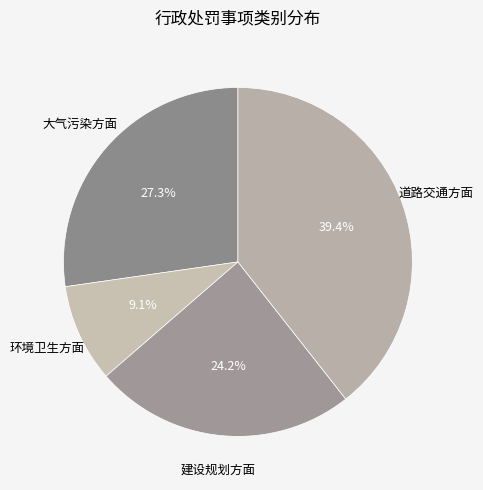

Count the number of slices in the pie.

4